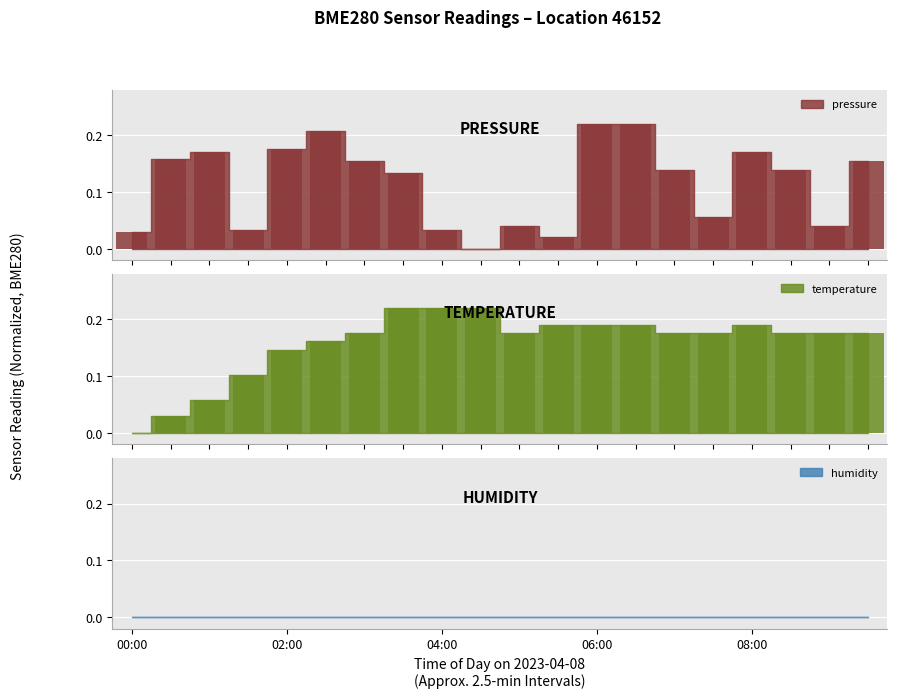

At which label is pressure closest to 0?

04:30